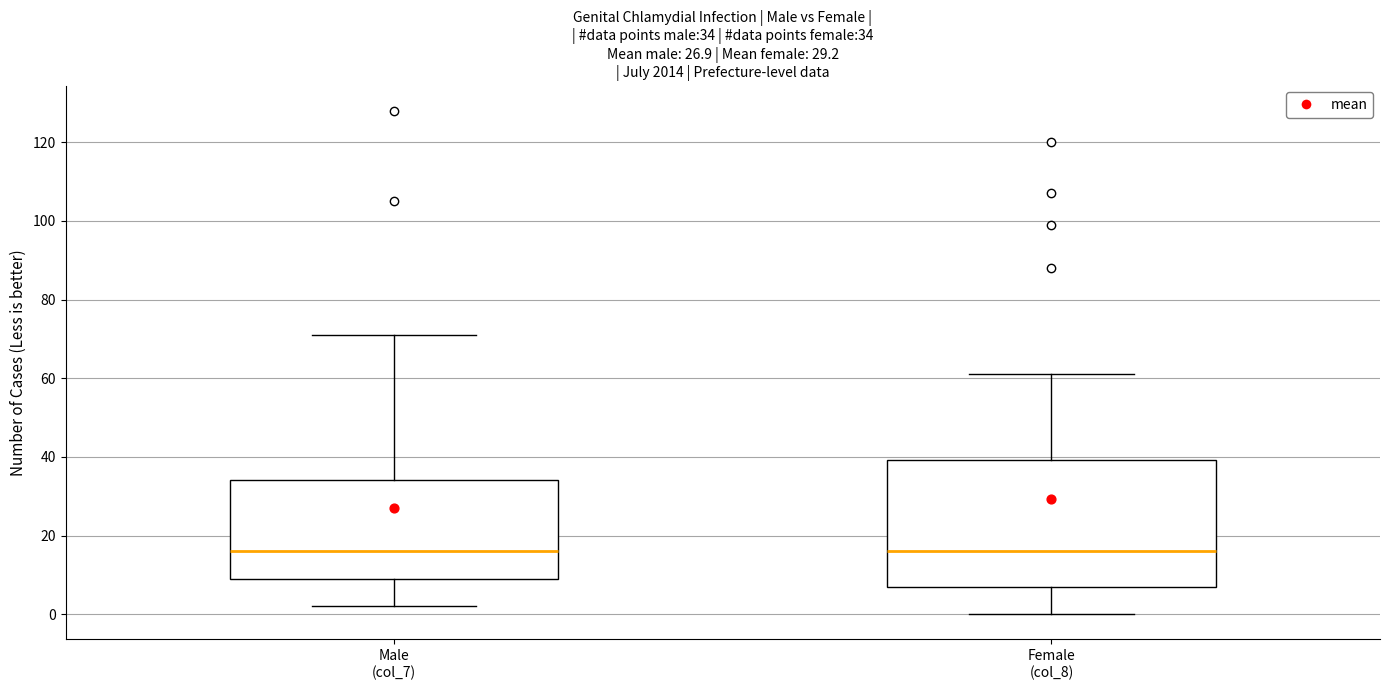

Which box is the tallest, from its lower edge to its upper edge?

Female (col_8)